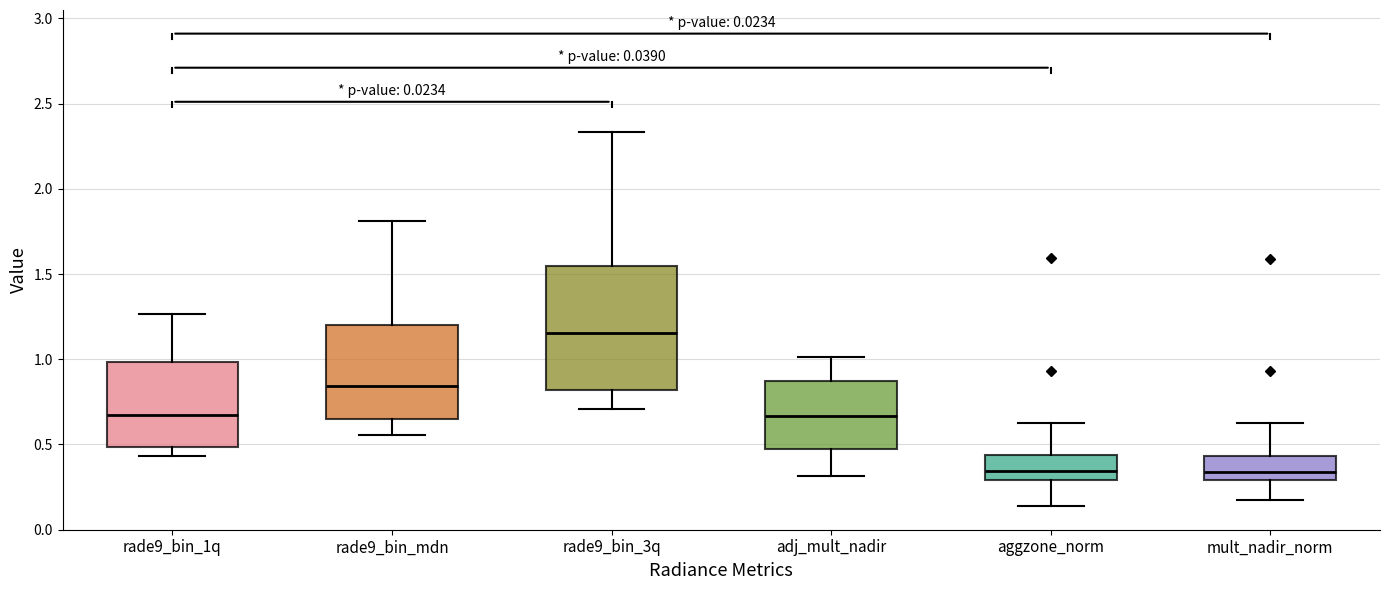

Comparing the boxes themselves (not the whiskers), which one is the tallest?

rade9_bin_3q